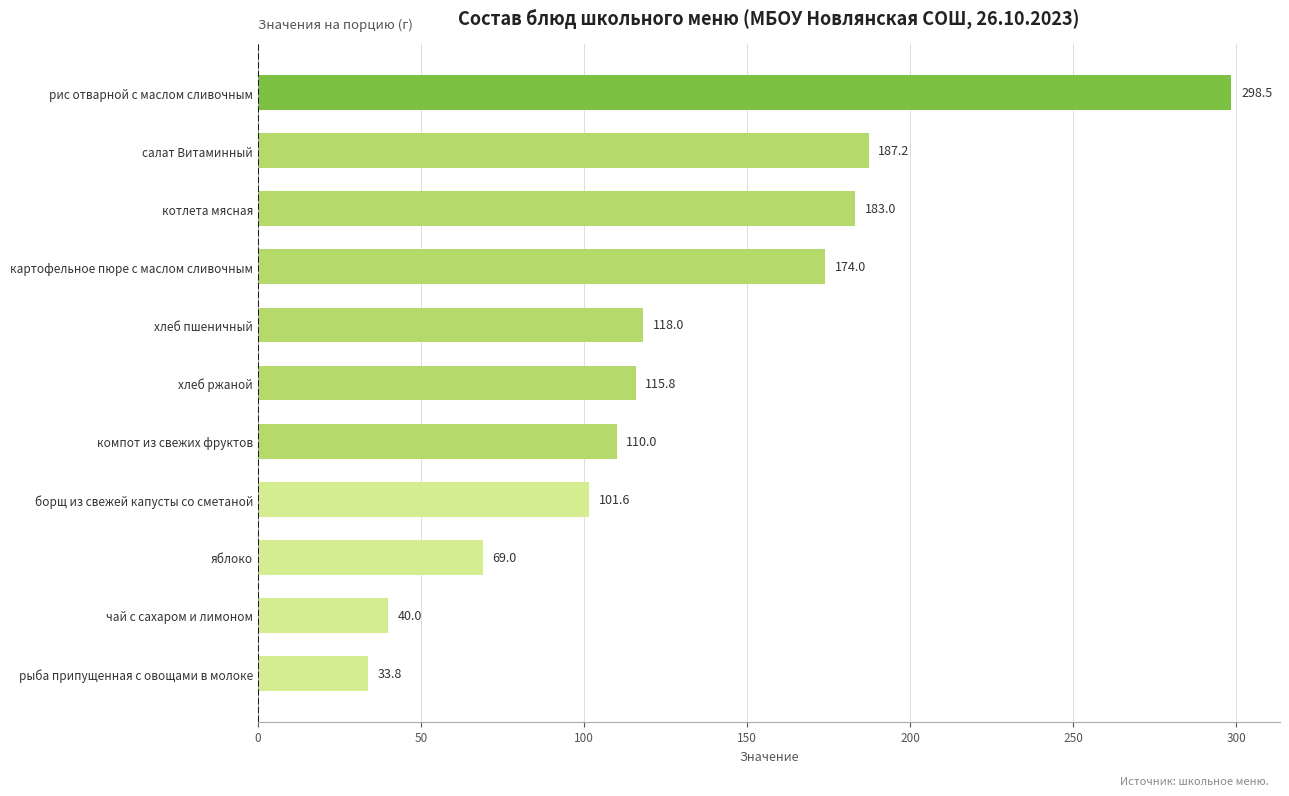

Count the number of values greater than 115.

6